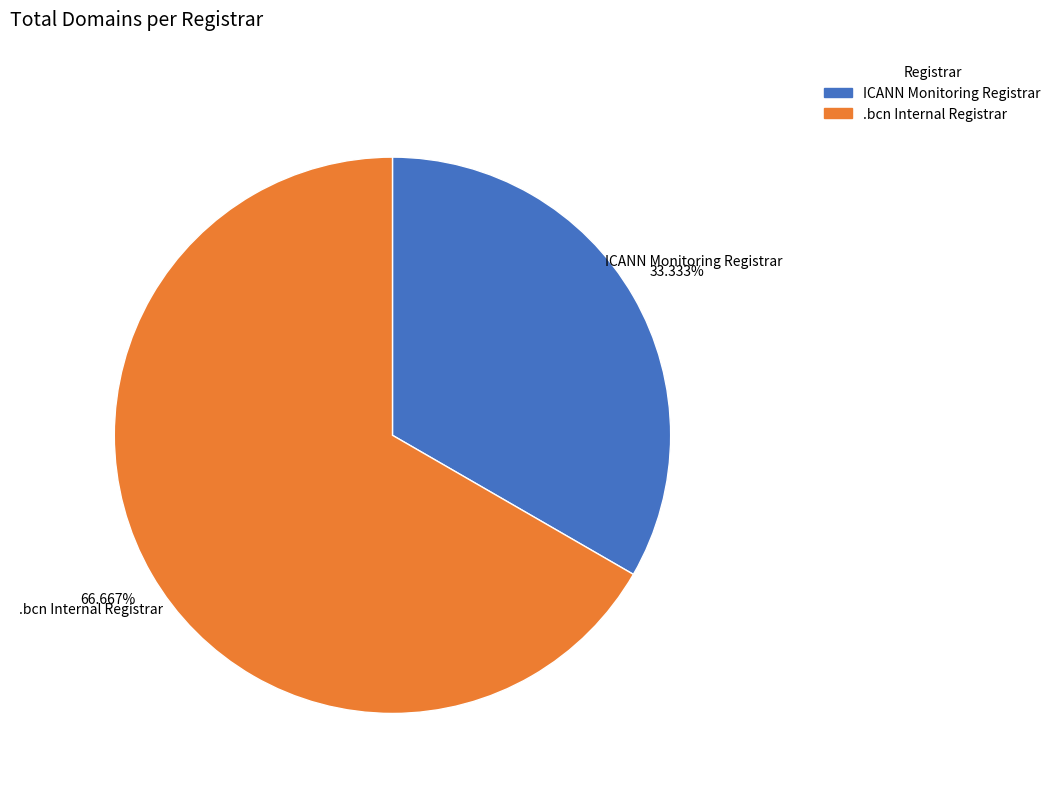

What percentage do .bcn Internal Registrar and ICANN Monitoring Registrar together represent?

100.0%